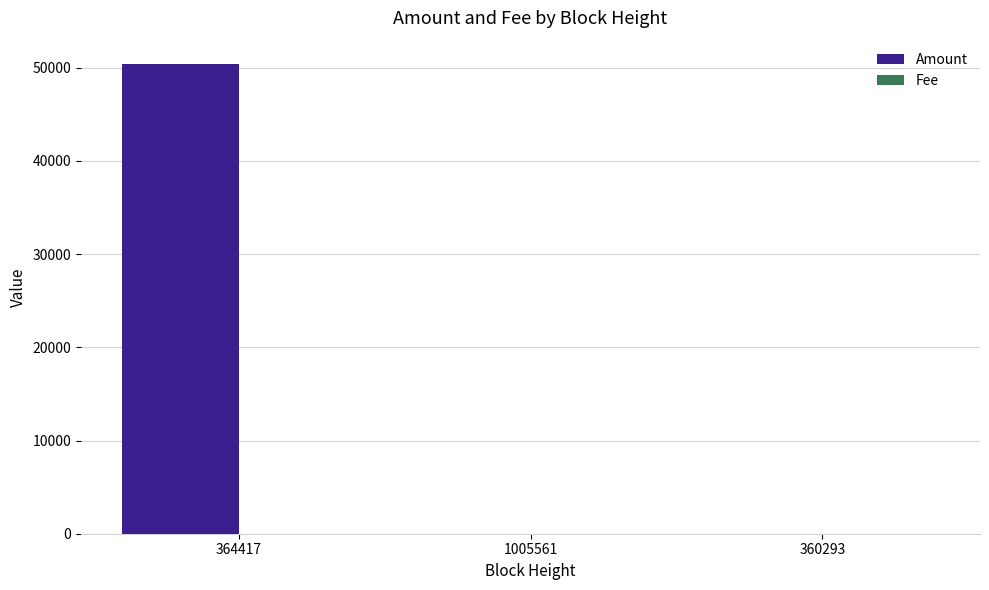

The value of Amount at 364417 is 85078.6. True or false?

False